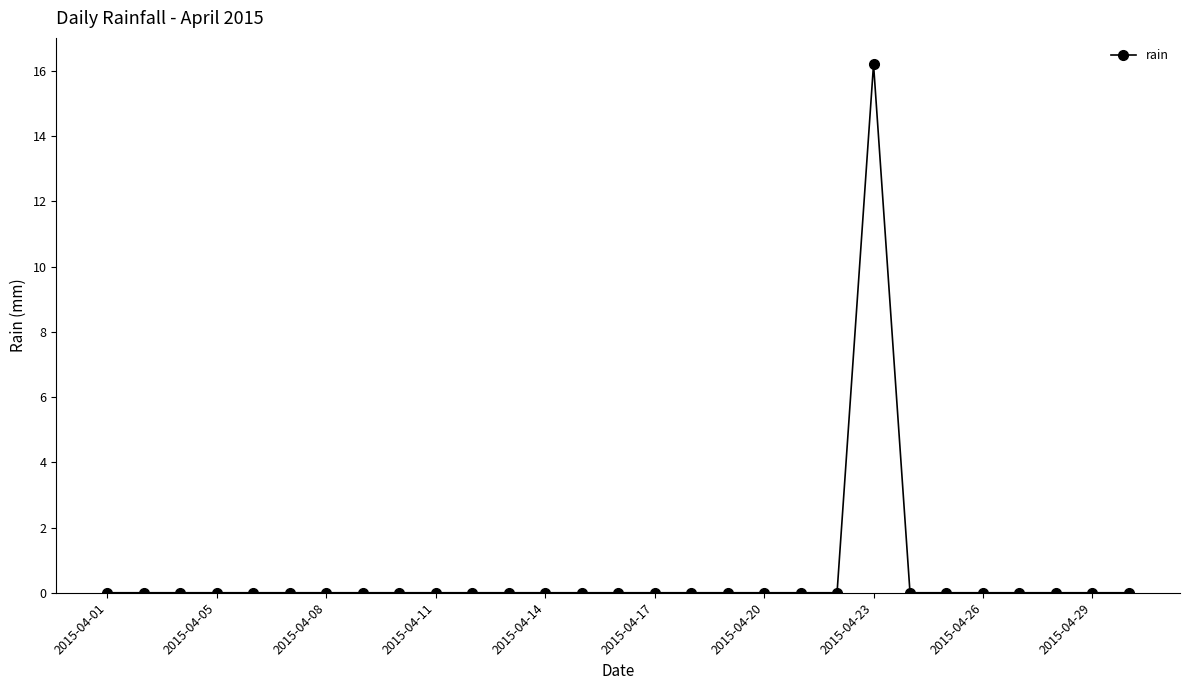

What is the value of the 22nd point from the left?

16.2